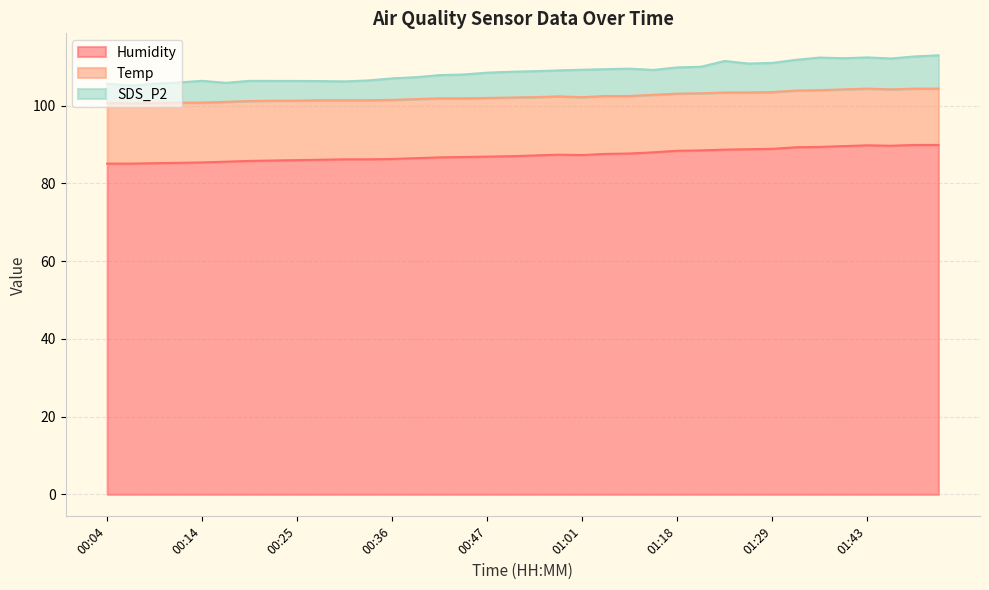

Where is the first local minimum for Humidity?

01:01